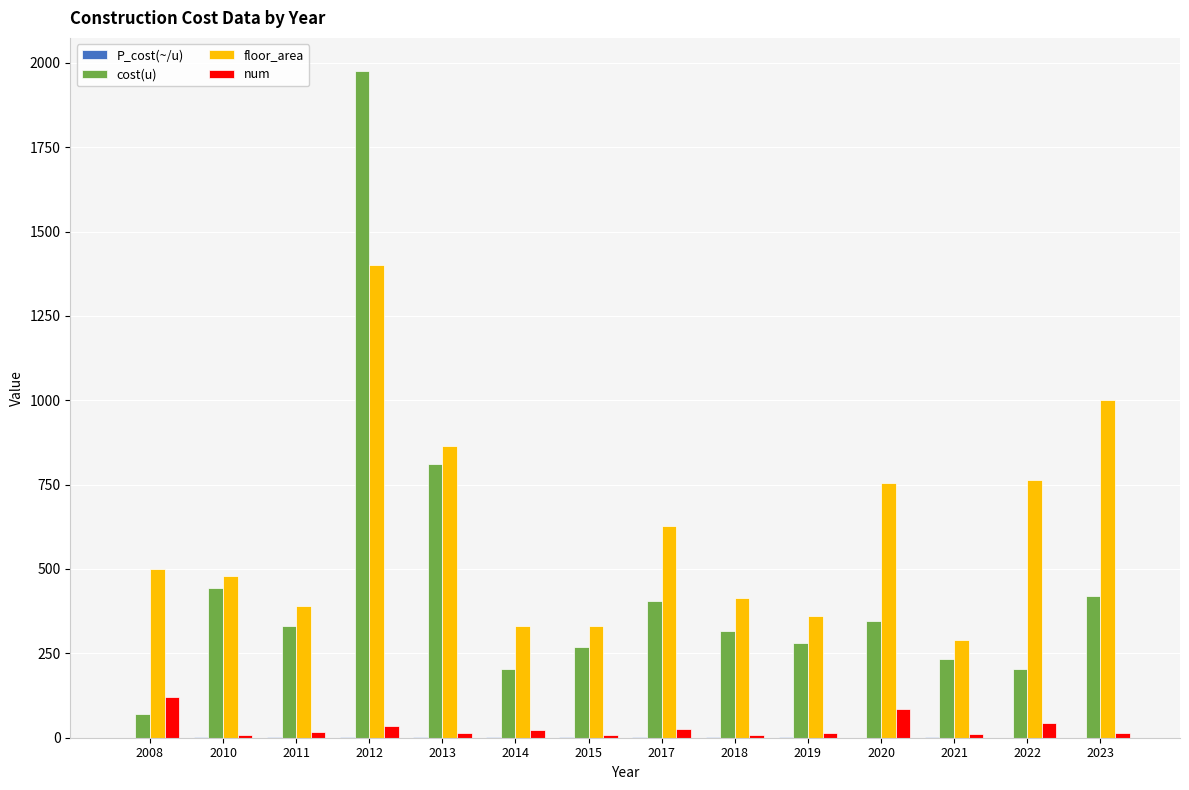

Read the cost(u) value at 2017.

405.0